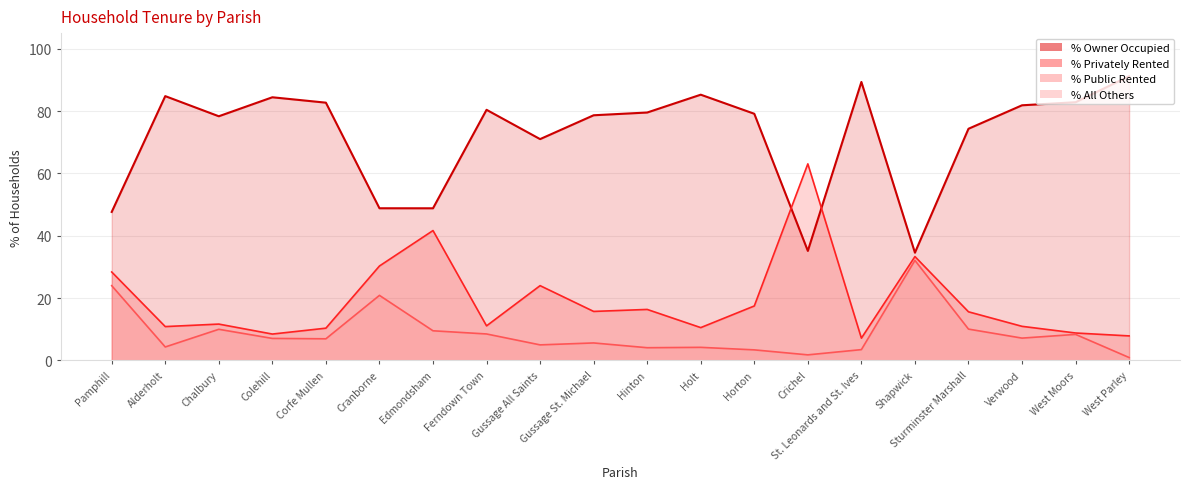

How many values in the % Owner Occupied series exceed 79?

11